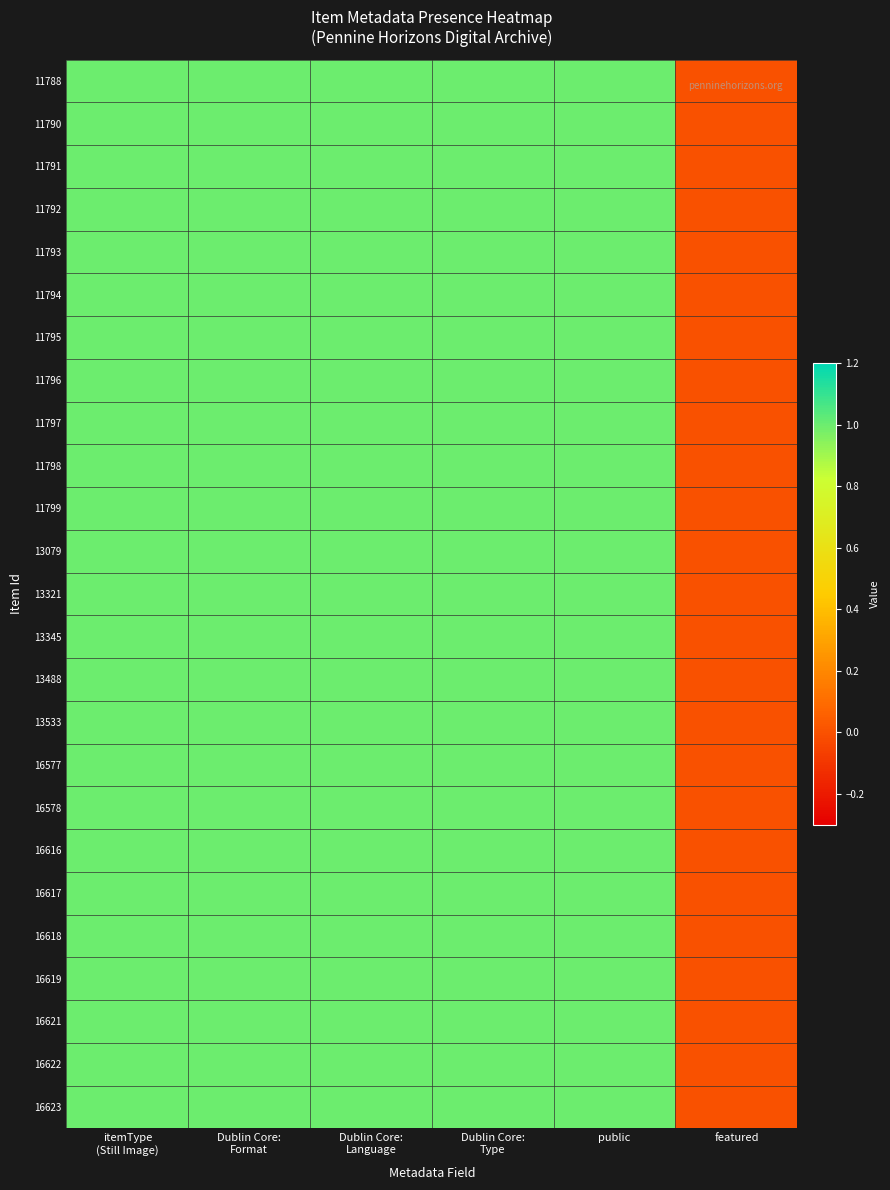

Which series has the widest spread of values?

11788